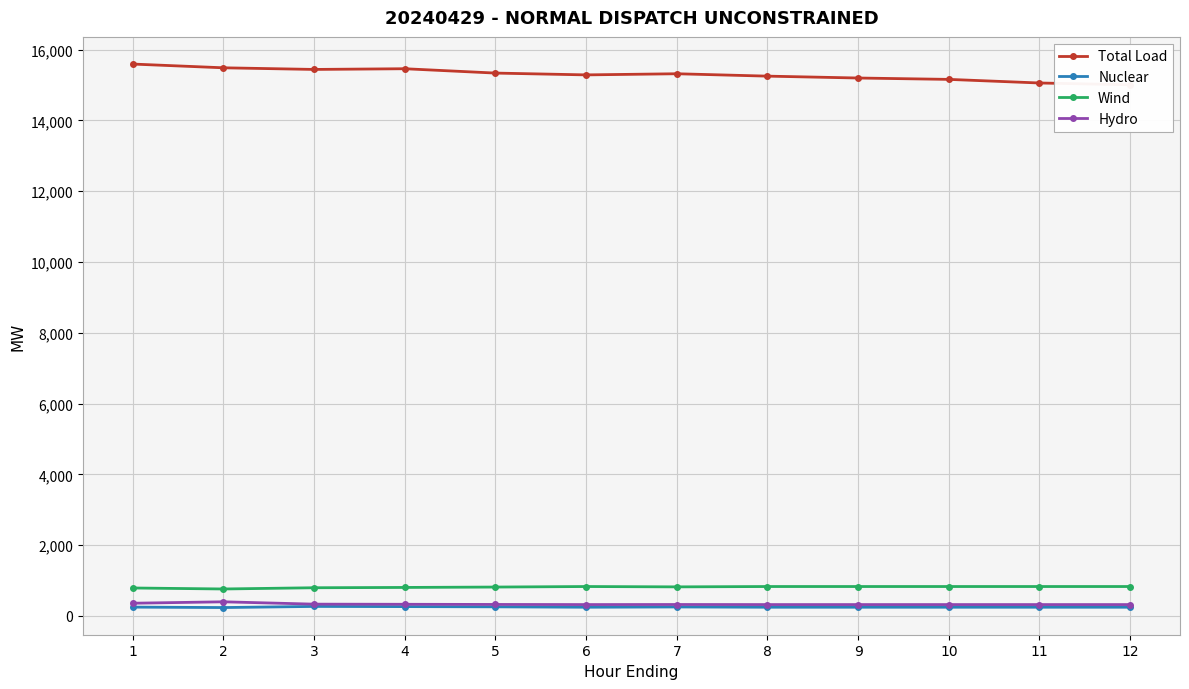

Which has a higher value, 9 or 5?

5